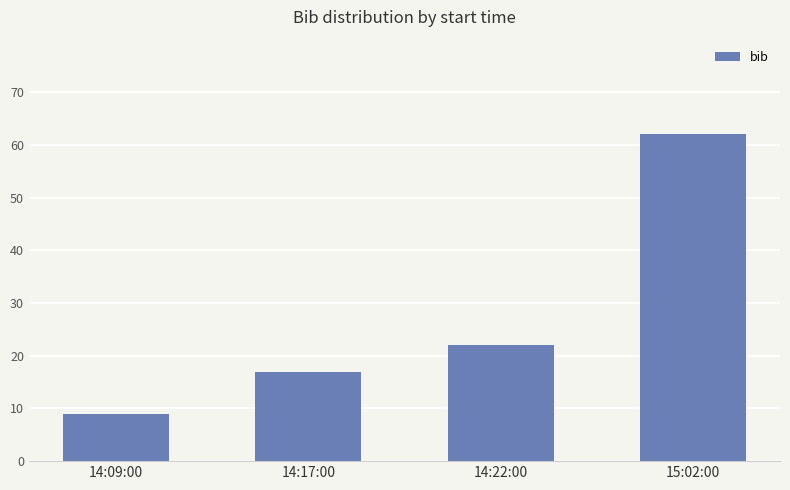

What is the greatest value displayed?

62